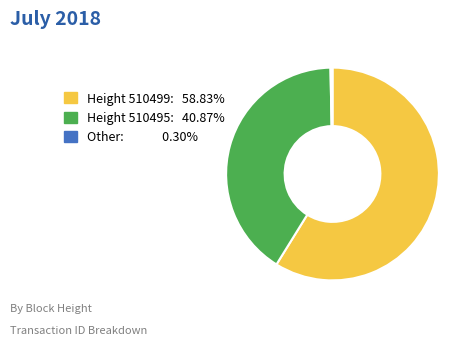

Is there any slice that represents more than half of the pie?

Yes